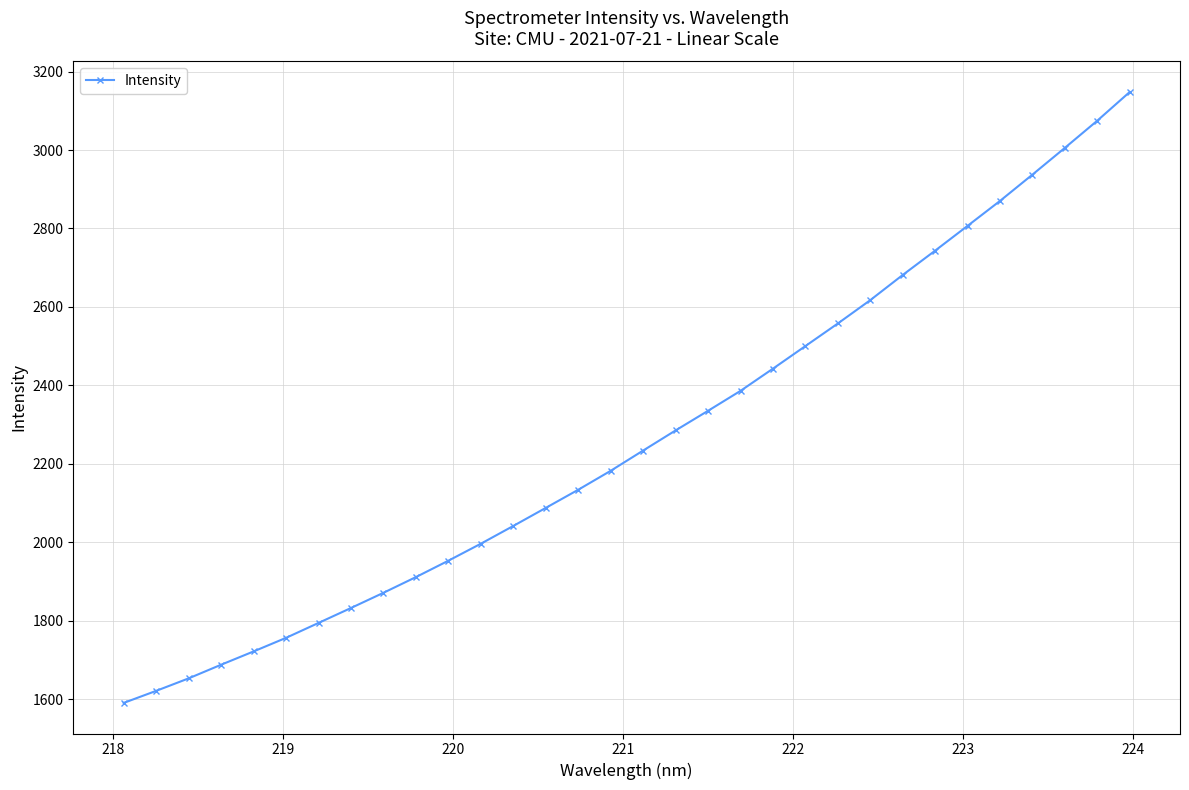

What is the value of the 15th point from the left?

2133.8